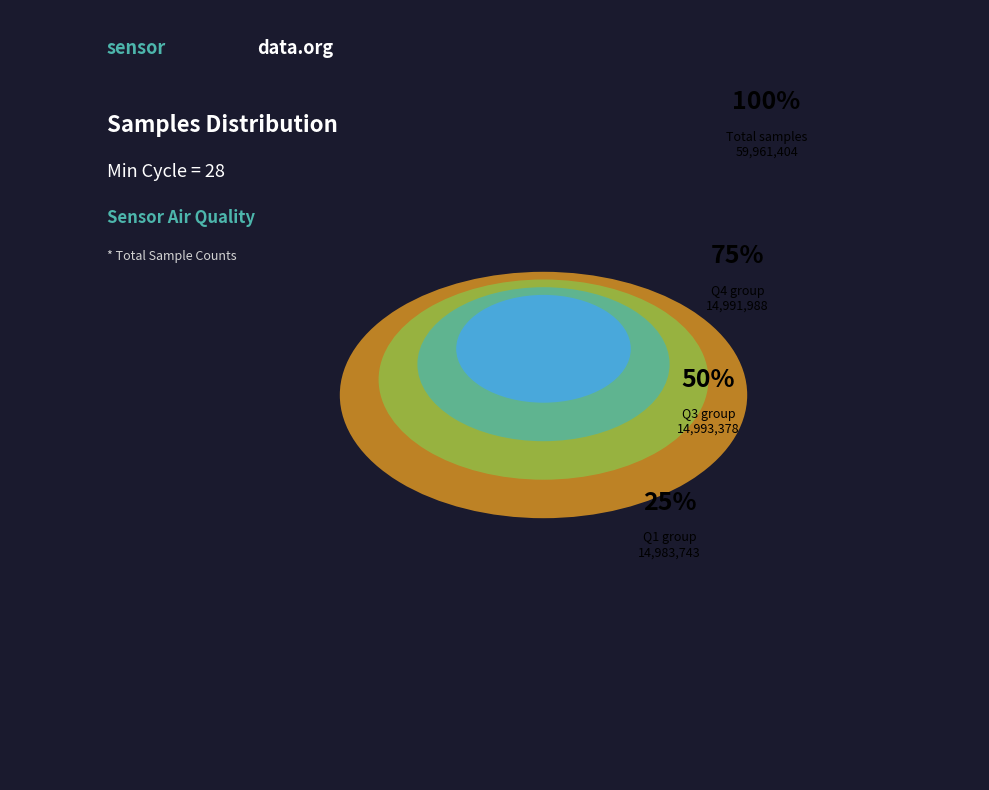

How much of the chart is everything except 28?

91.7%